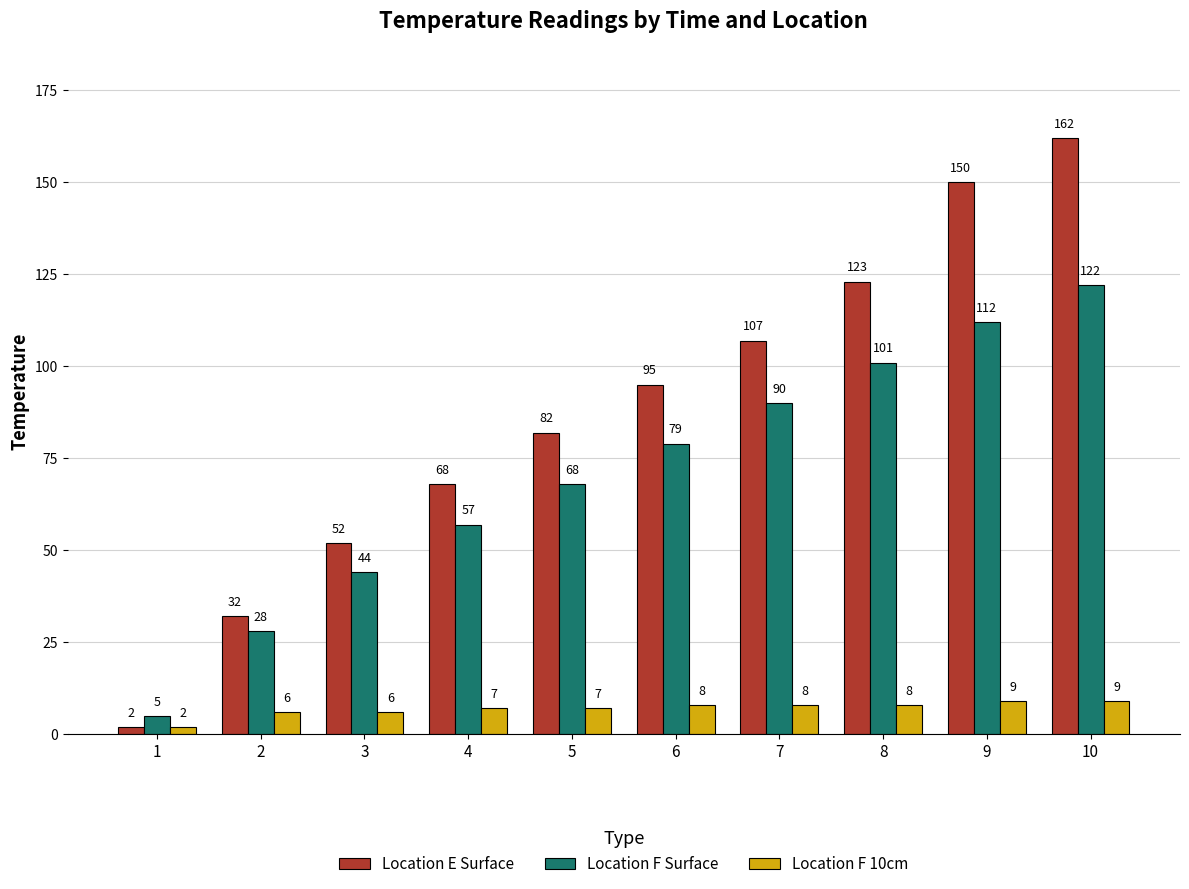

What is the value of the Location E Surface bar at the 7th from the left?

107